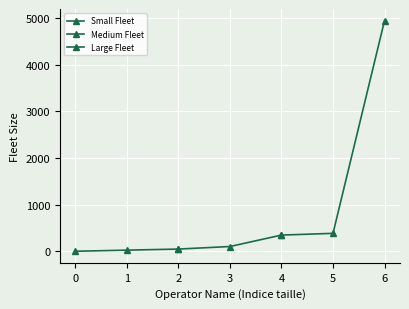

What is the difference between the maximum and minimum values in the Medium Fleet series?

300